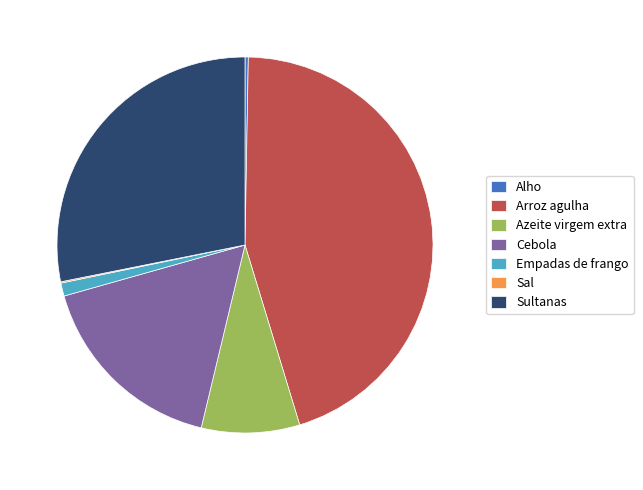

What is the ratio of the value at Cebola to the value at Arroz agulha?

0.4